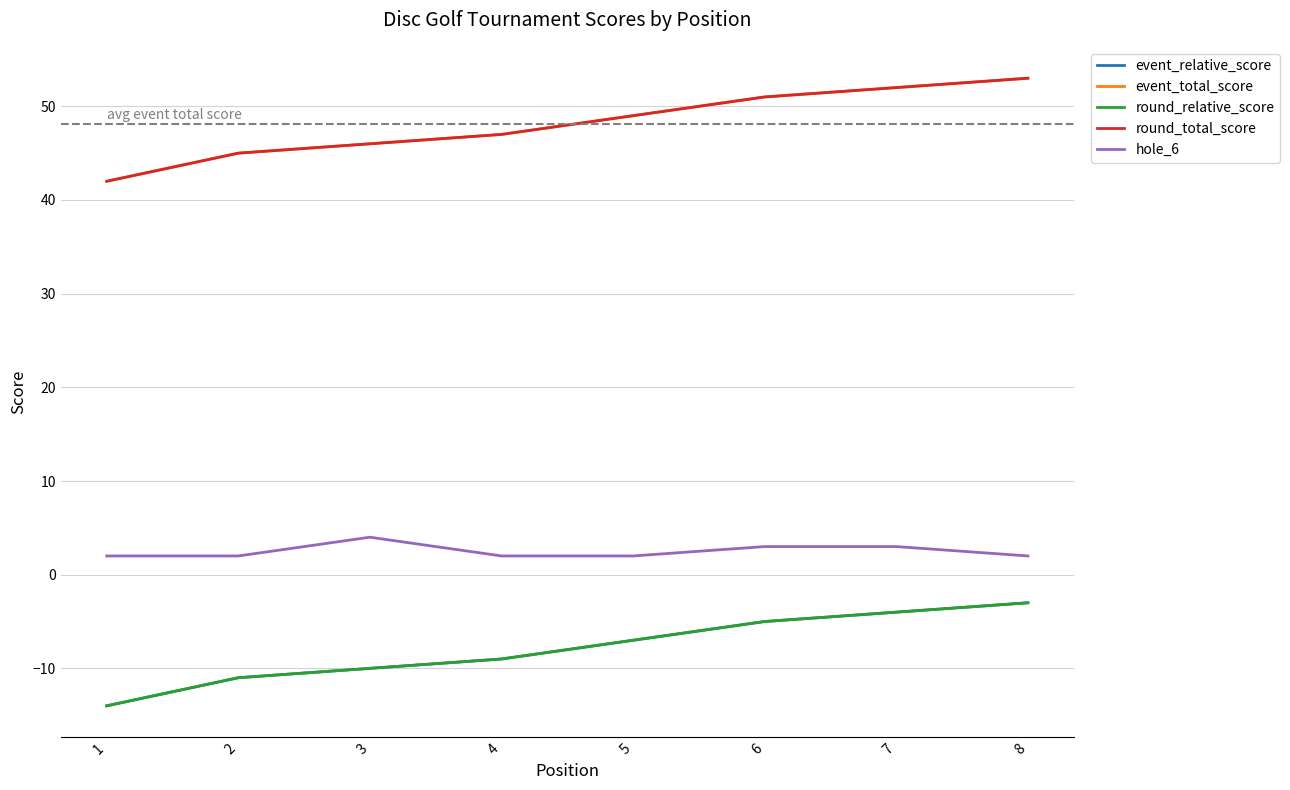

At which category is the sum across all series the highest?

8